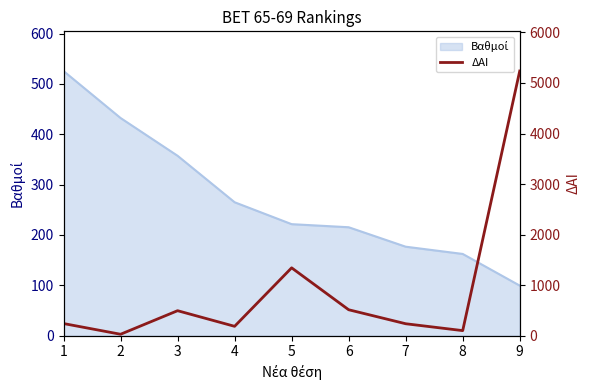

At which category does the data reach its first local valley?

2